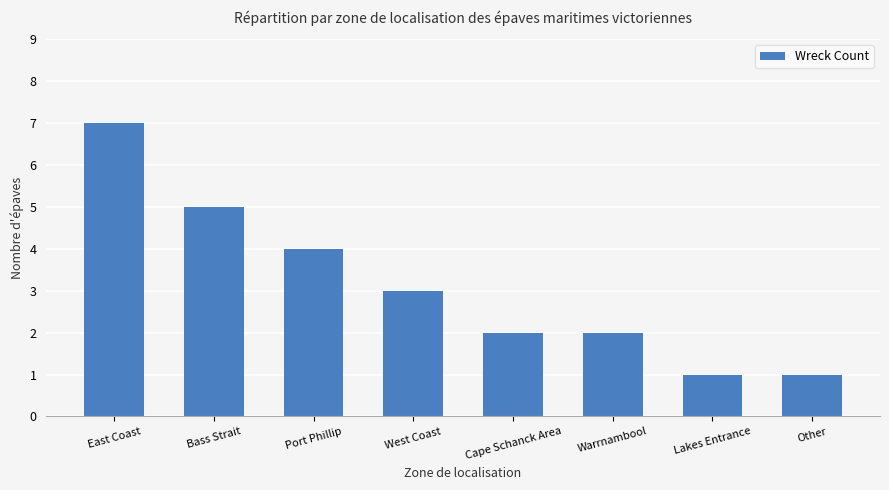

What is the change in value from Bass Strait to Lakes Entrance?

-4